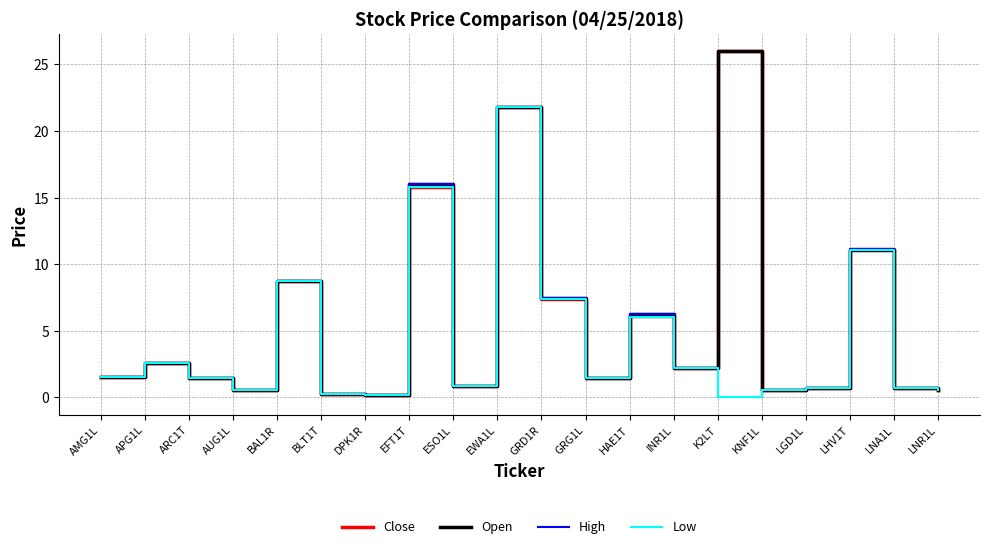

What is the sum of all Low values?

84.3